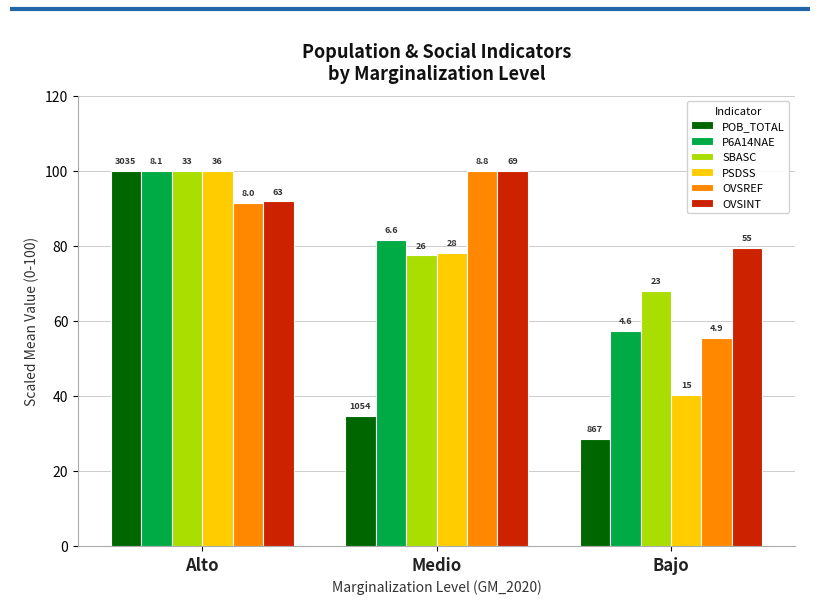

What is the minimum value shown in the chart?

28.6